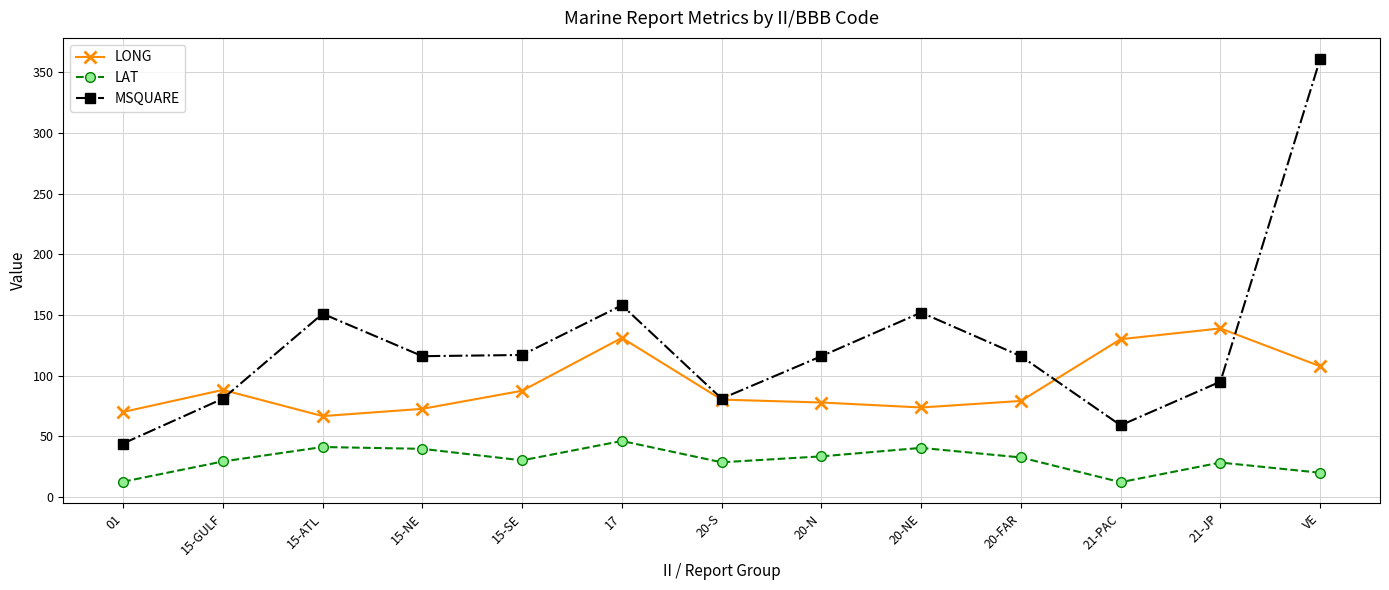

What is the total value across all series at 20-N?

227.2